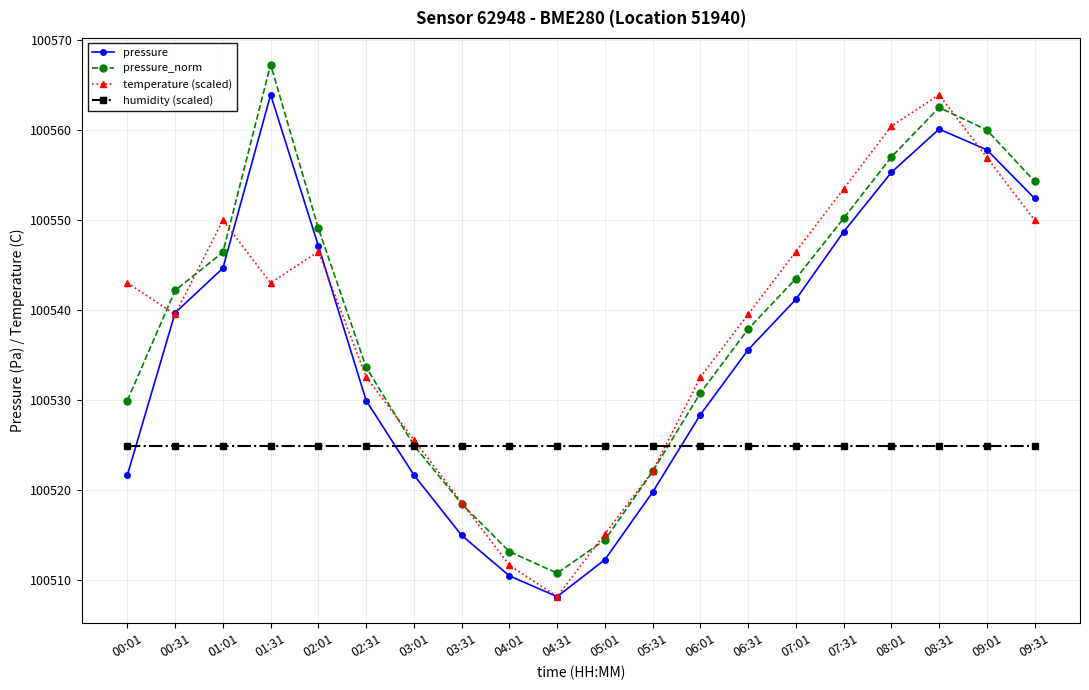

What is the sum of all humidity (scaled) values?

2010498.3